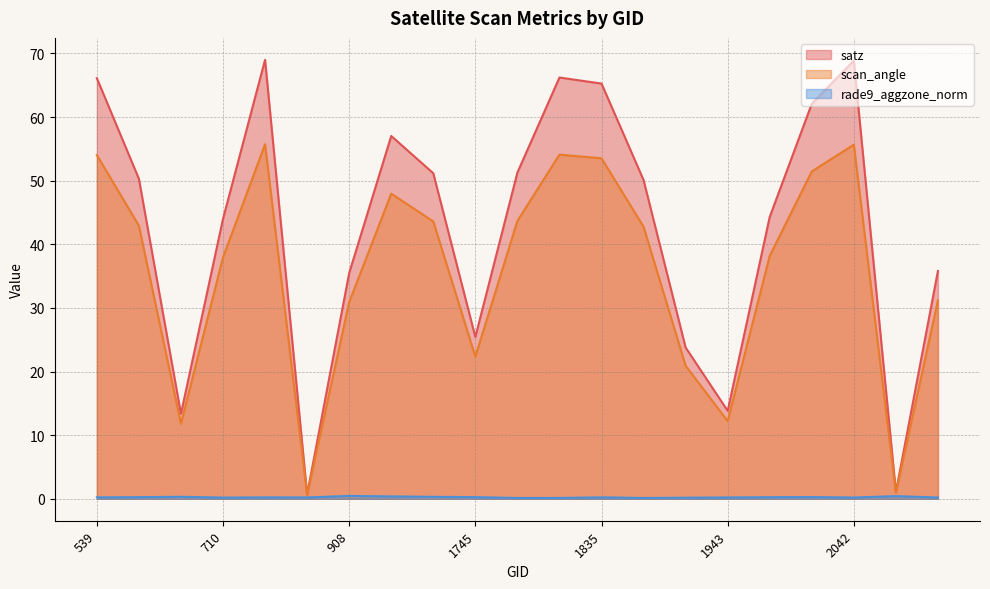

Which category has the lowest value in the scan_angle series?

872